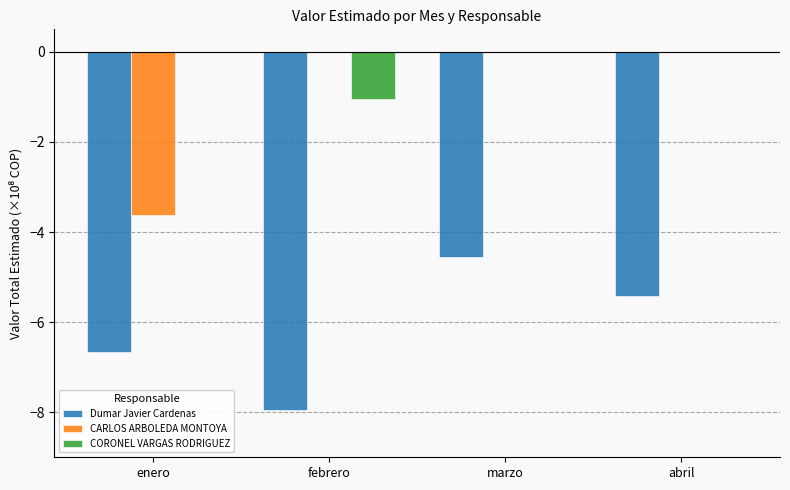

Is it true that CARLOS ARBOLEDA MONTOYA equals 2.2 at abril?

False